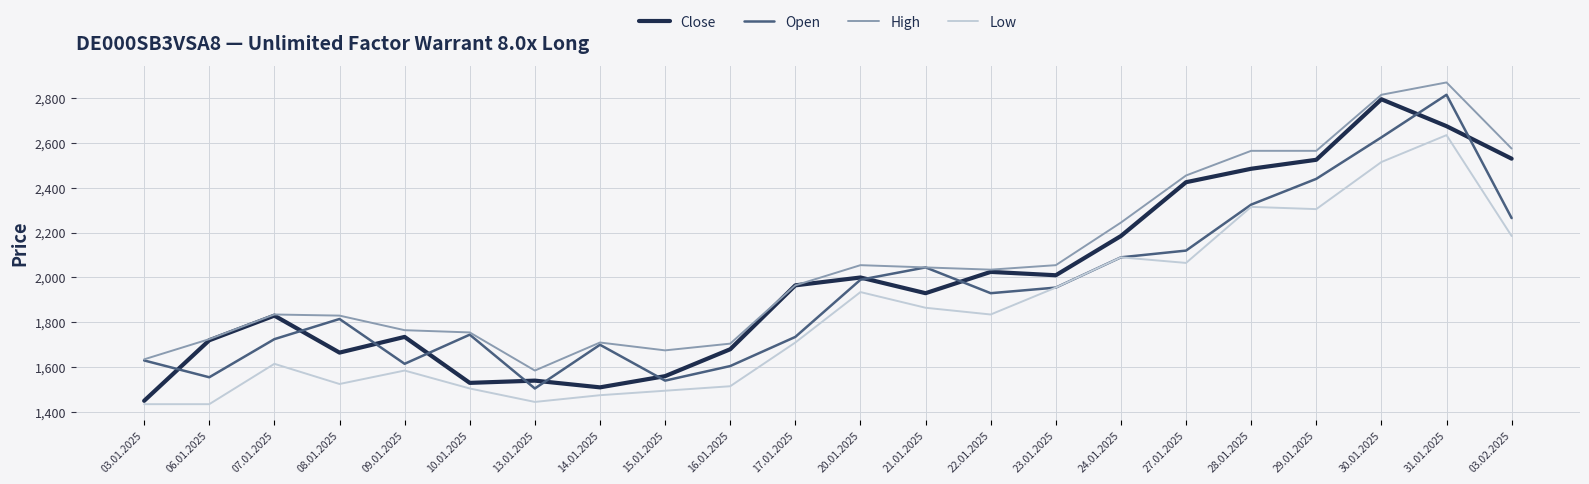

Which series has the largest total across all categories?

High